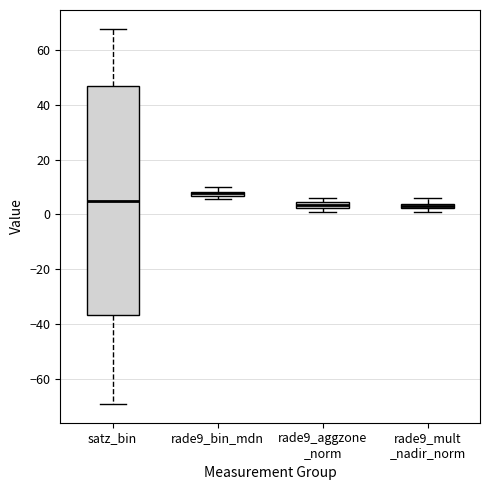

Where is the lower edge of the box for satz_bin on the y-axis? The values are not printed on the chart, so give them approximately, as read against the axis.

-36